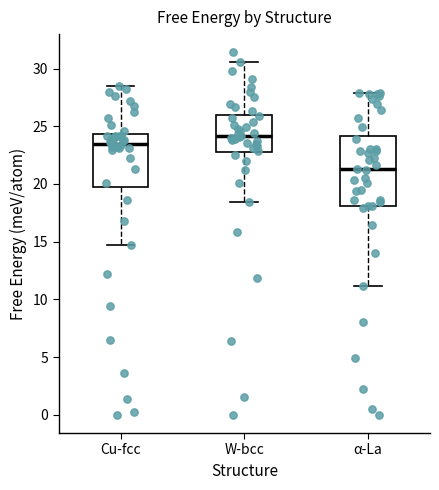

Reading left to right, read every box against the y-axis: the position of its median line, the range the box covers, and the ends of its whiskers. The values are not printed on the chart, so give them approximately, as read against the axis.

Cu-fcc: median 23.5, box 19.5 to 24.5, whiskers 14.5 to 28.5
W-bcc: median 24.0, box 23.0 to 26.0, whiskers 18.5 to 30.5
α-La: median 21.5, box 18.0 to 24.0, whiskers 11.0 to 28.0